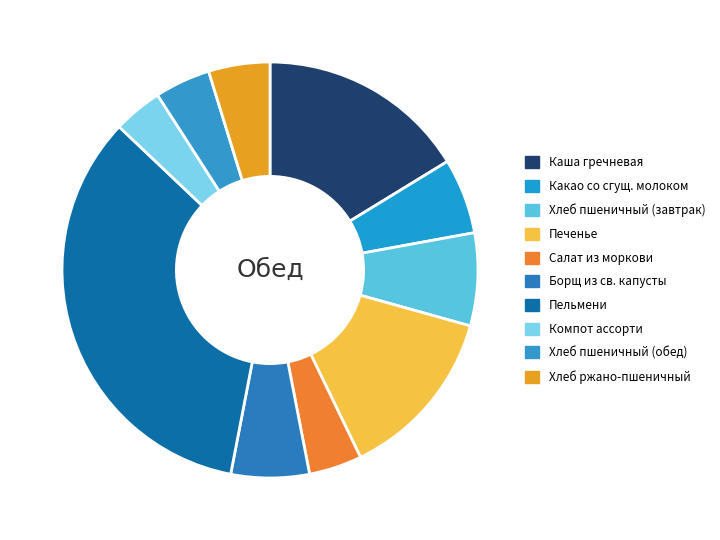

How many segments does this pie chart have?

10